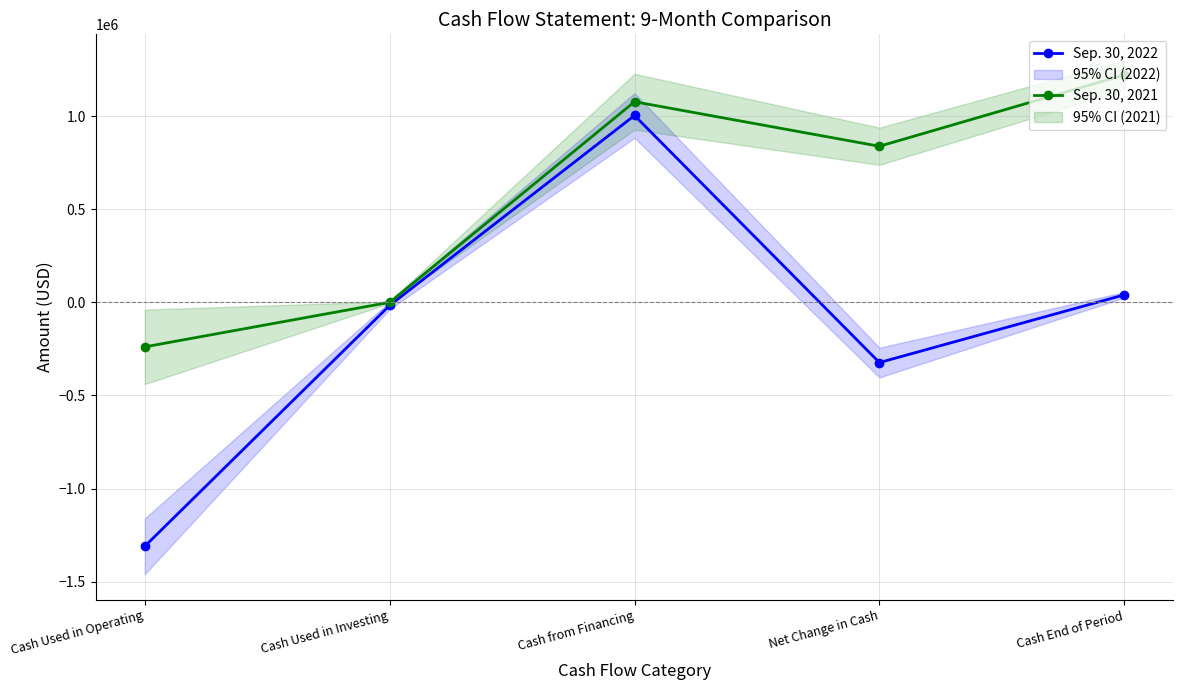

At which category does Sep. 30, 2021 reach its first local valley?

Net Change in Cash